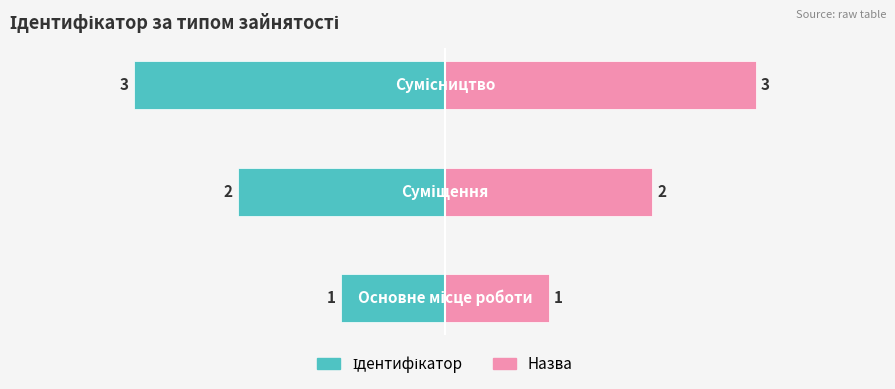

Is the value of Ідентифікатор at 2 greater than the value of Назва at 0?

No